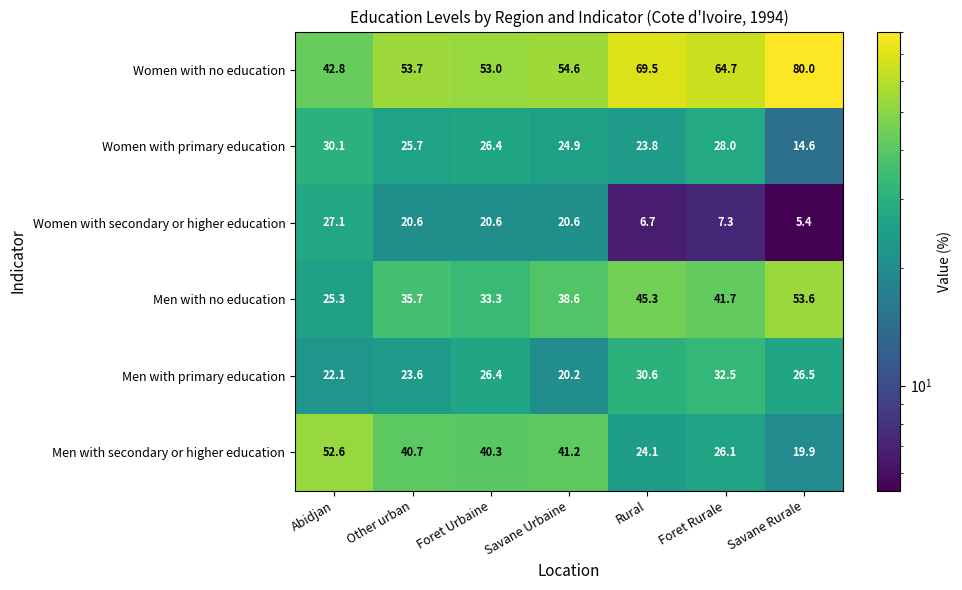

At which category does the chart reach its minimum across all series?

Savane Rurale